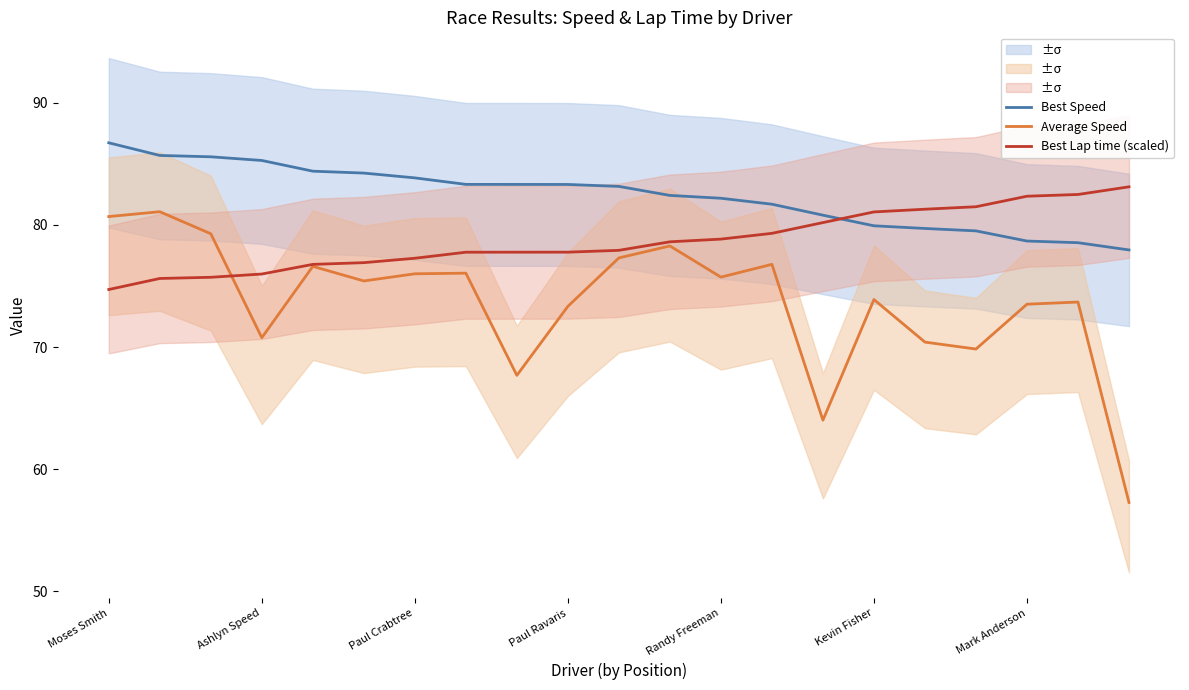

The value of Best Lap time (scaled) at Ashlyn Speed is 76.0. True or false?

True